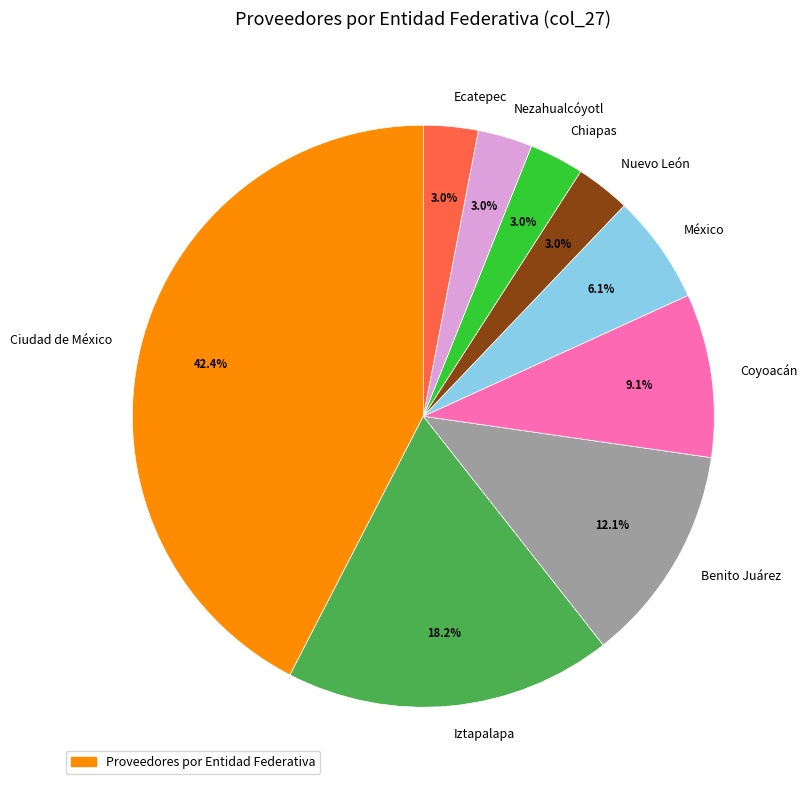

Which slice is the largest?

Ciudad de México